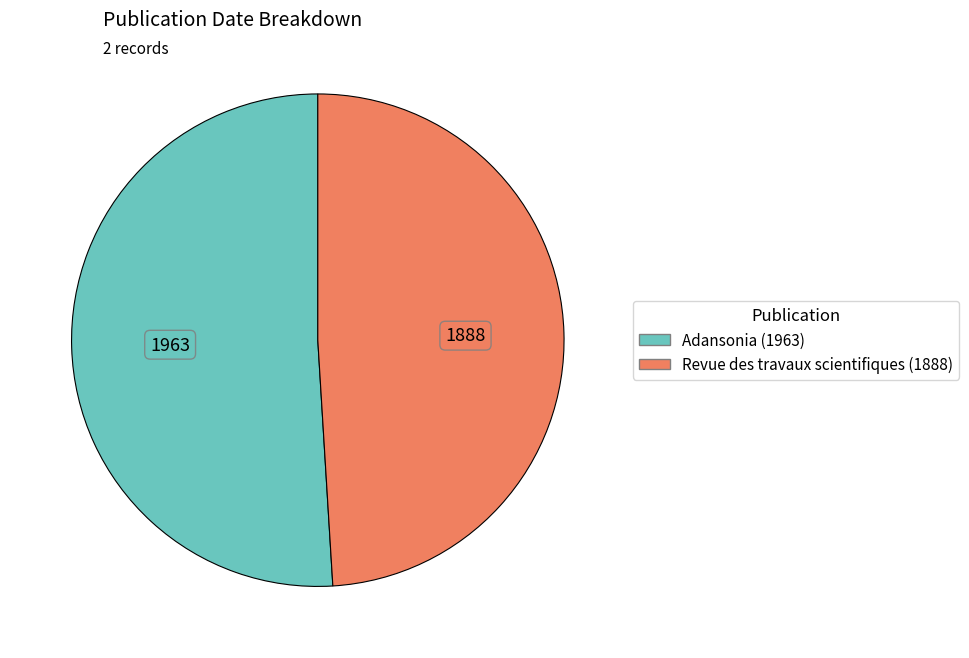

The Adansonia (1963) slice represents 45% of the pie. True or false?

False